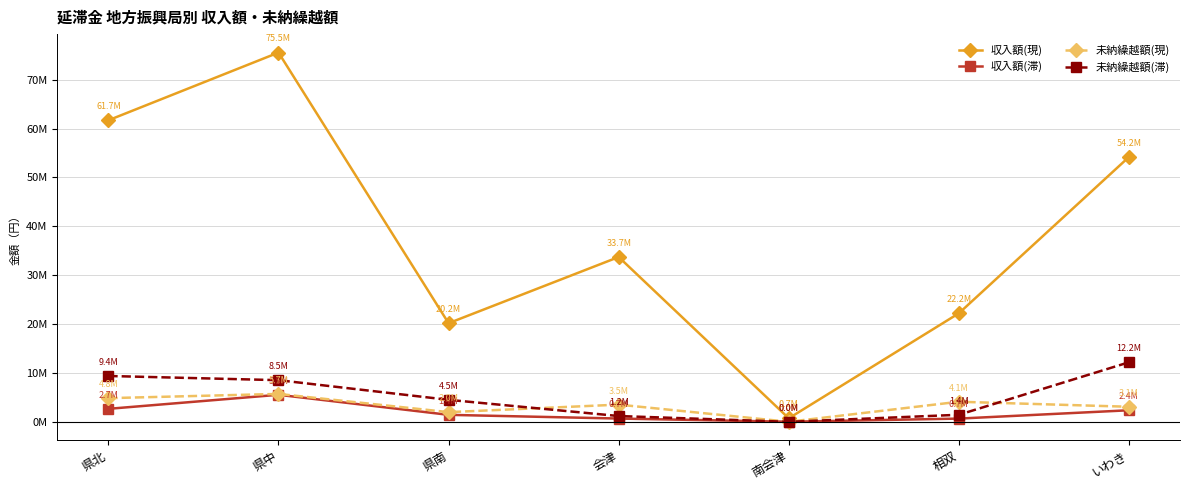

True or false: 未納繰越額(滞) has more than 1 interior local peaks.

False